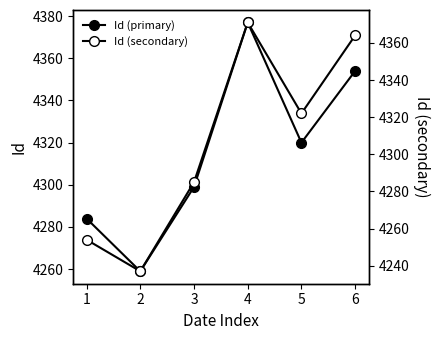

After their last crossing, which series has the higher values: Id (primary) or Id (secondary)?

Id (secondary)